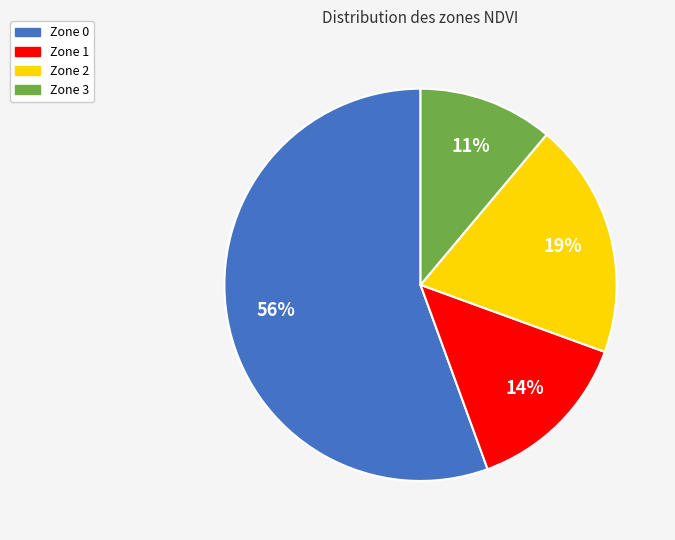

The Zone 1 slice represents 8% of the pie. True or false?

False